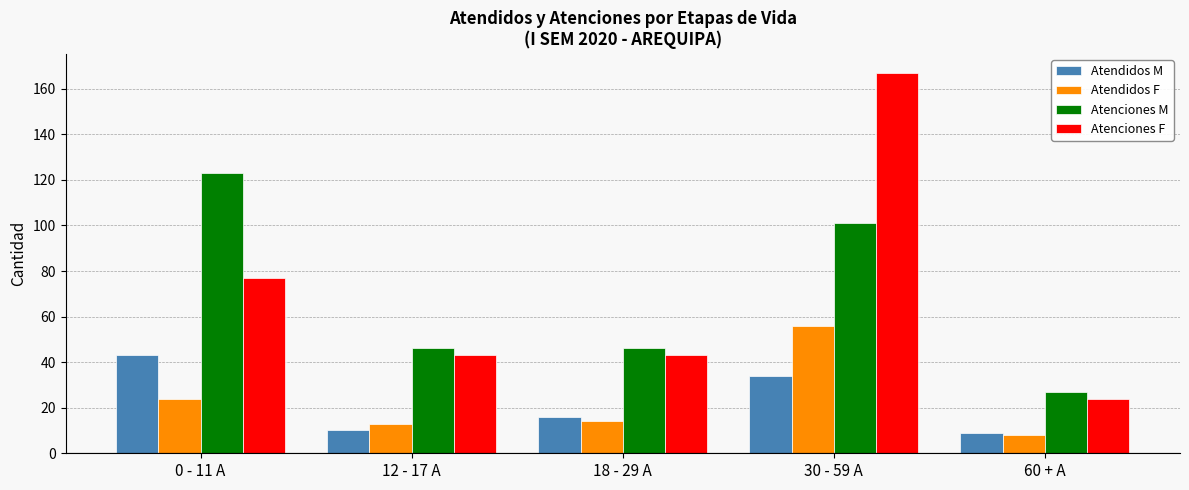

What position from the right is 60 + A?

1